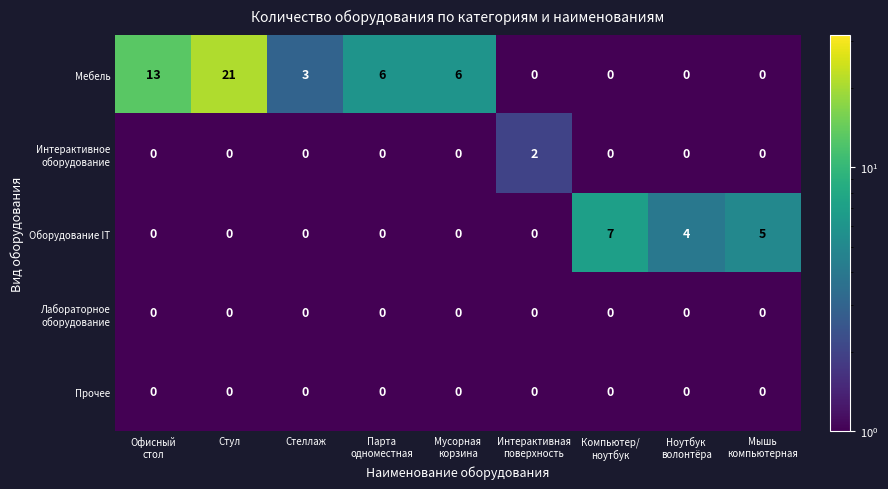

Count the Мебель values in the range 0 to 6.

7